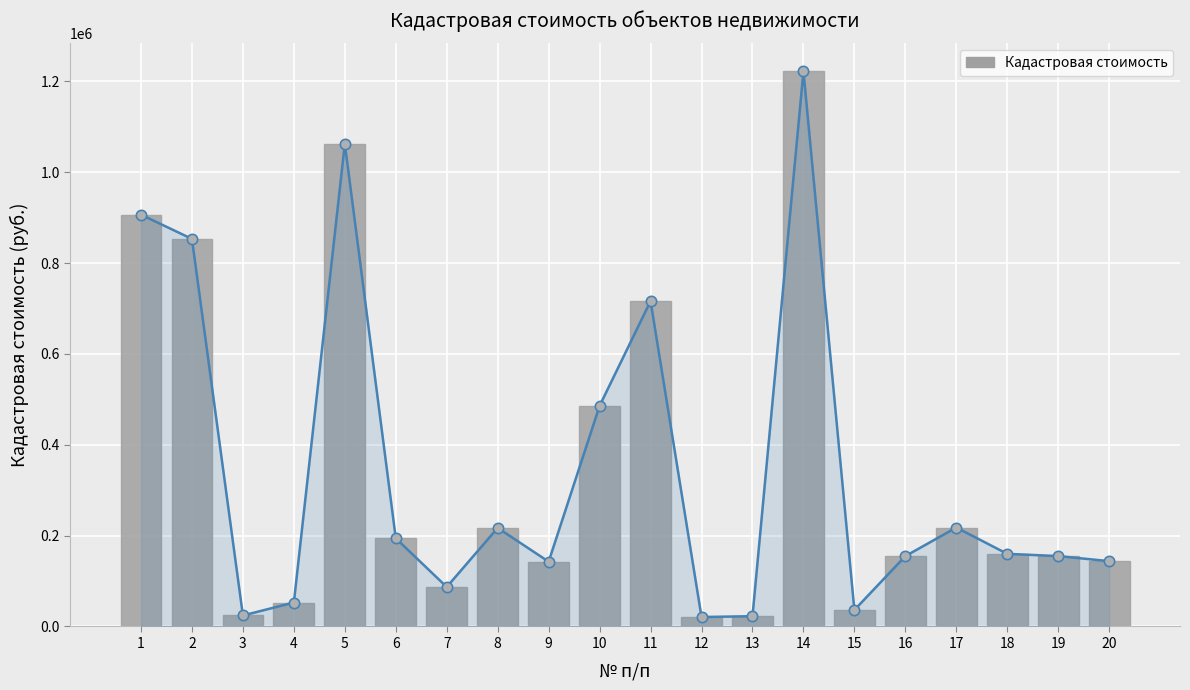

Between 17 and 16, which is larger?

17